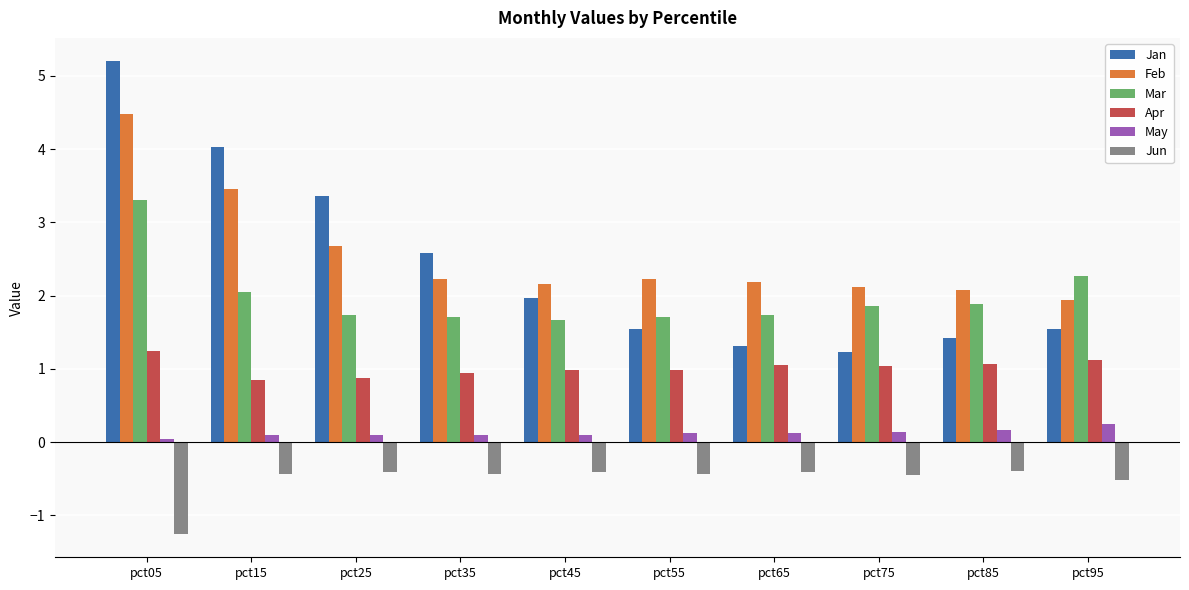

What is the approximate value of Mar at pct95?

2.3